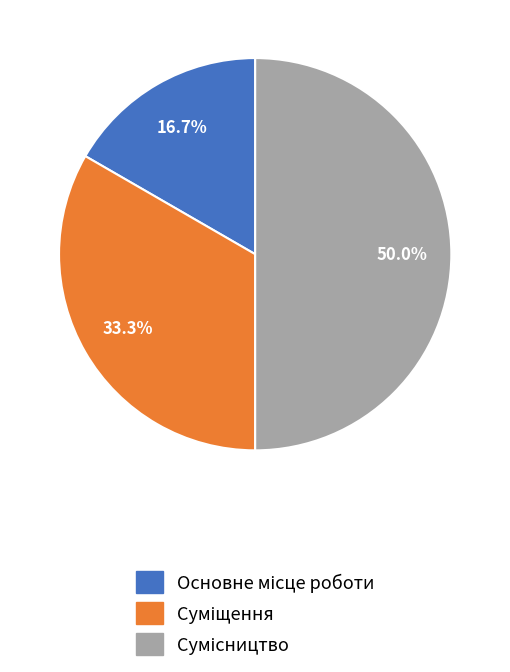

To the nearest percent, what is the difference between the Основне місце роботи and Сумісництво slice percentages?

33%